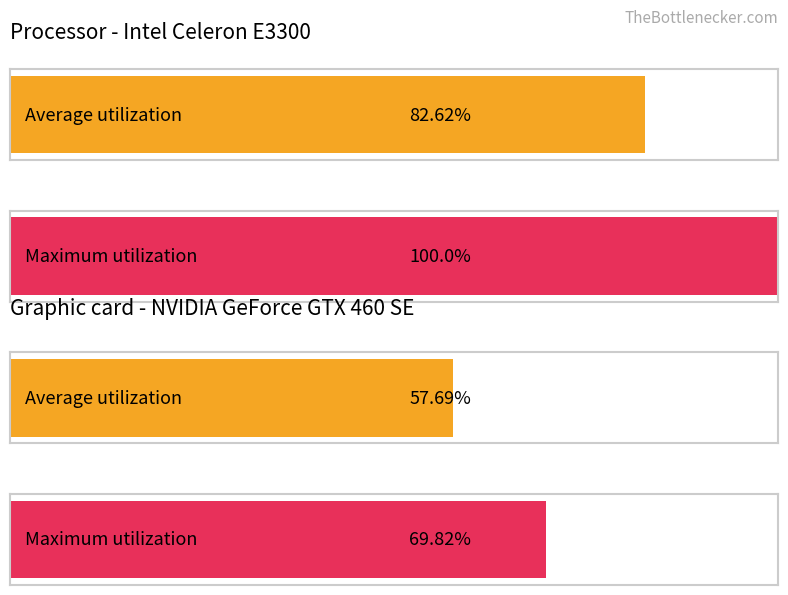

Which series has the largest range (max minus min)?

Maximum utilization